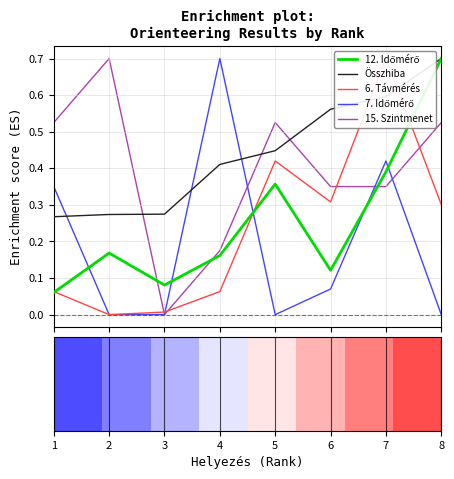

True or false: Összhiba and 15. Szintmenet cross at least once.

True